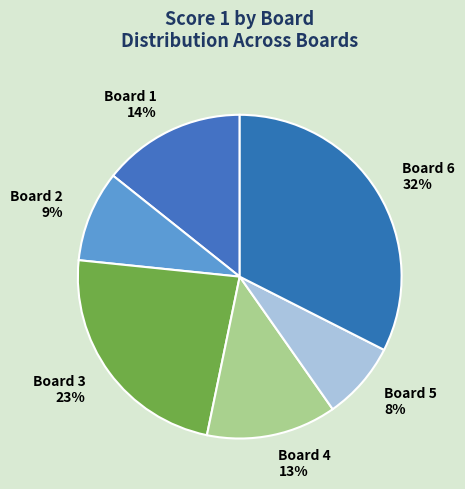

To the nearest percent, what portion does Board 3 represent?

23%